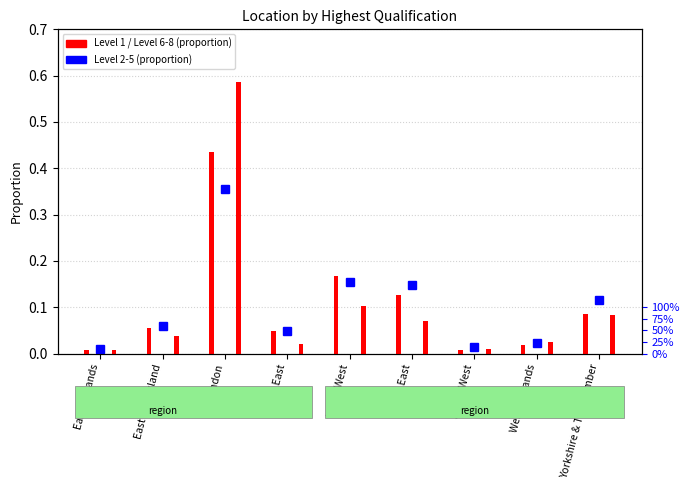

How many groups of bars are there?

9